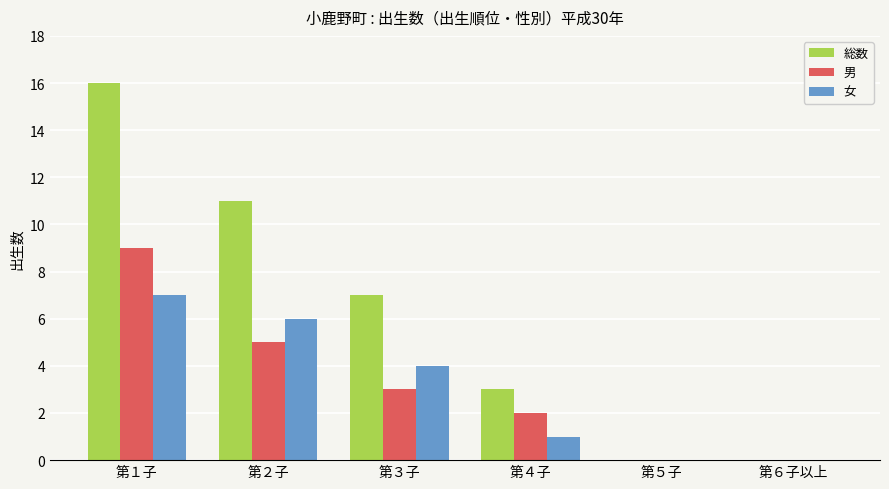

Is it true that 男 equals 2 at 第４子?

True